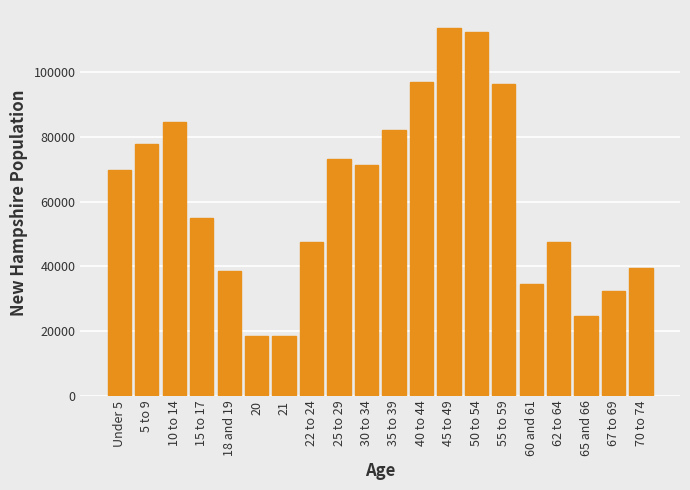

What is the change in value from 22 to 24 to 35 to 39?

+34553